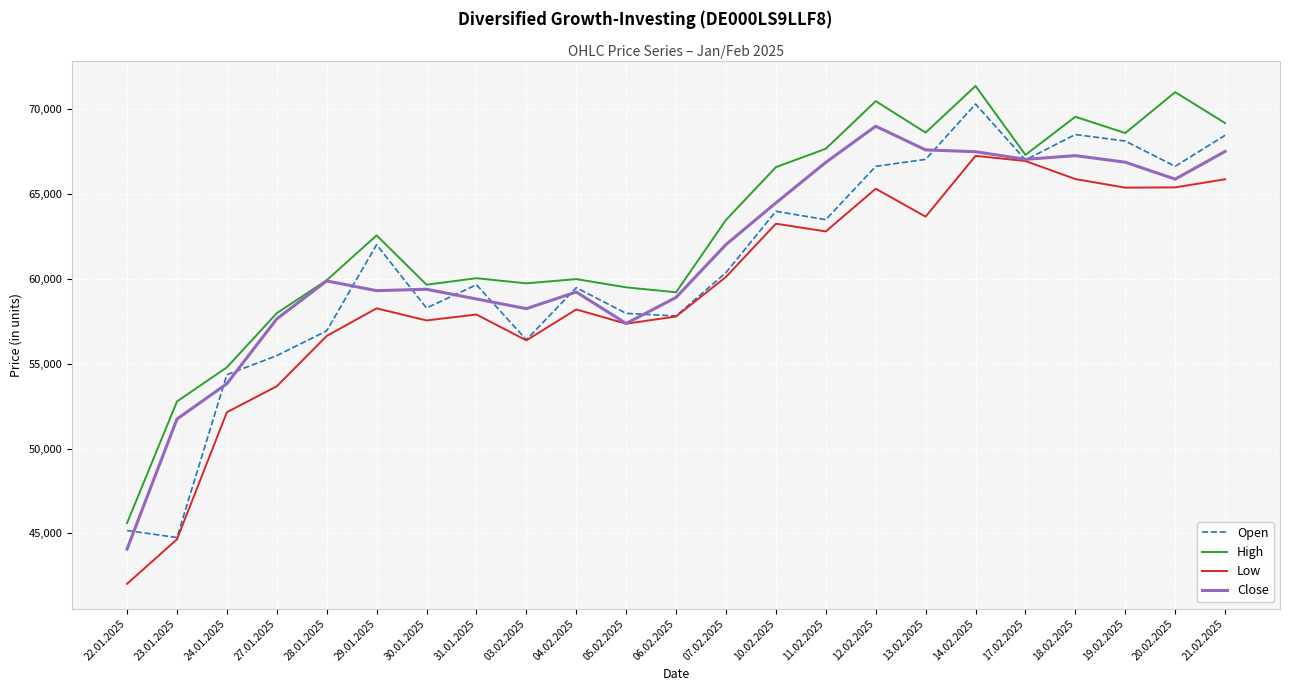

What are all the series names shown in the legend?

Open, High, Low, Close